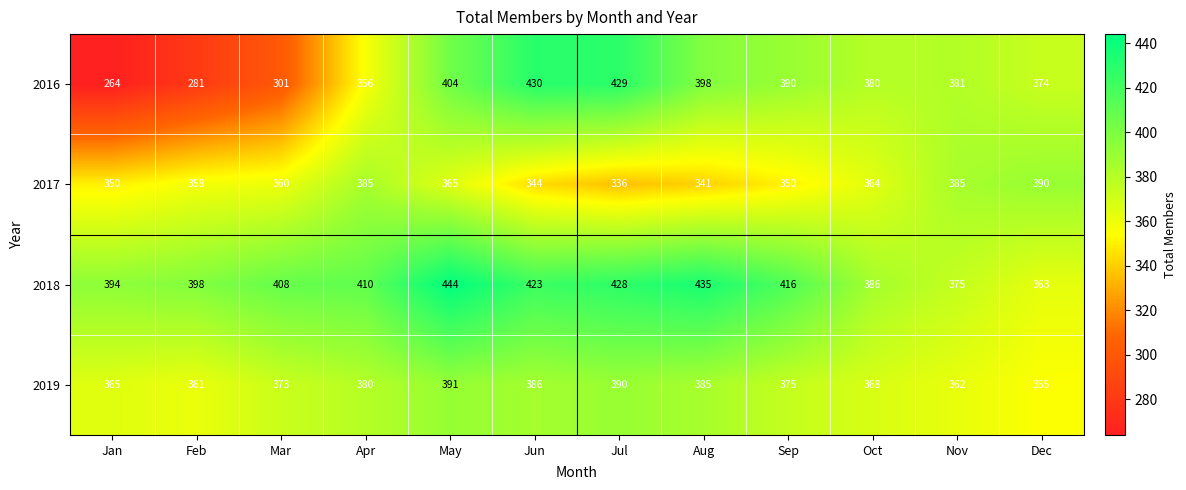

What is the total value across all series at Nov?

1503